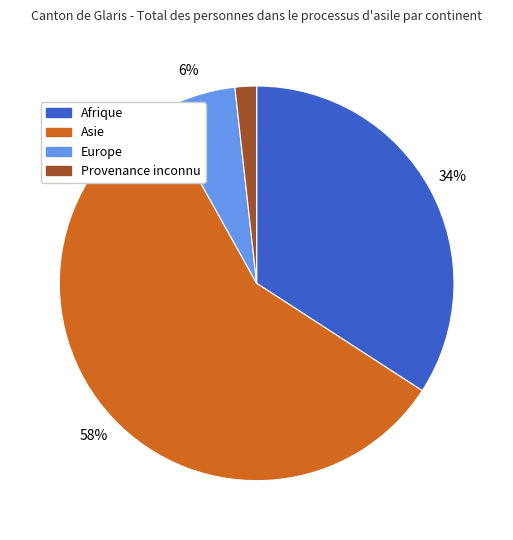

To the nearest percent, what is the combined percentage of Afrique and Europe?

40%